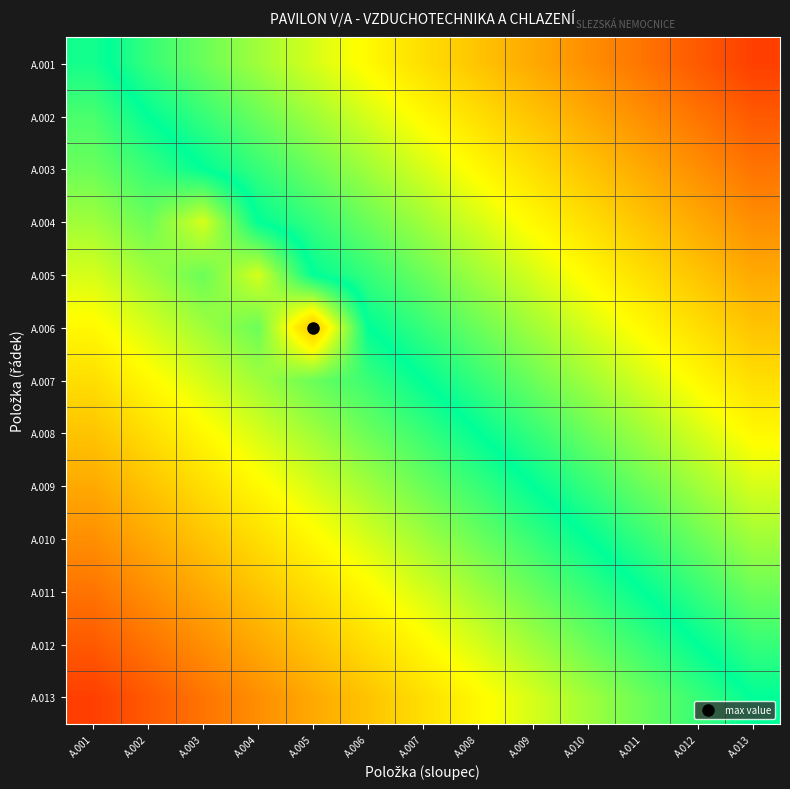

What is the total value across all series at A.004?

3.5